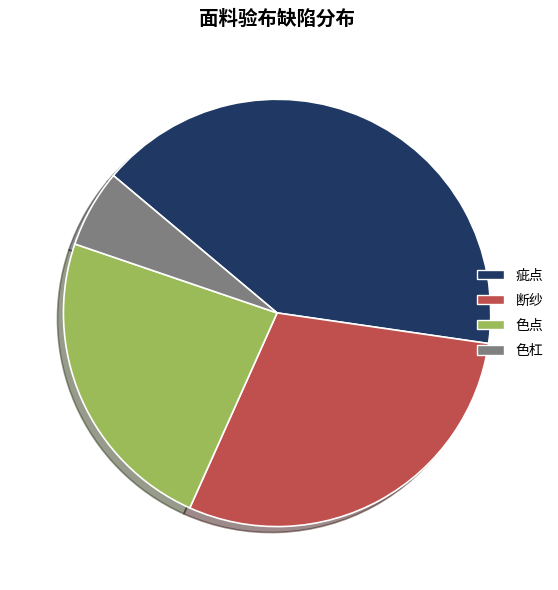

How many slices are in this pie chart?

4